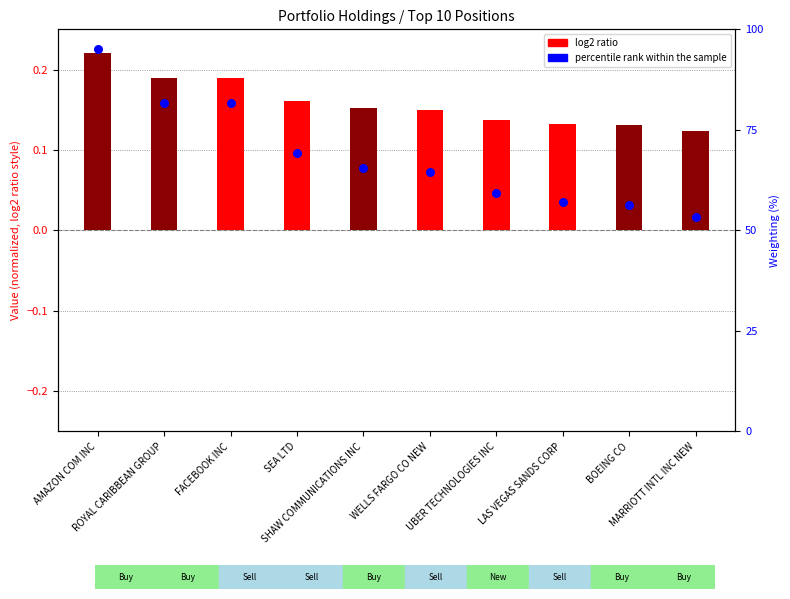

Which series reaches the minimum Y coordinate?

log2 ratio